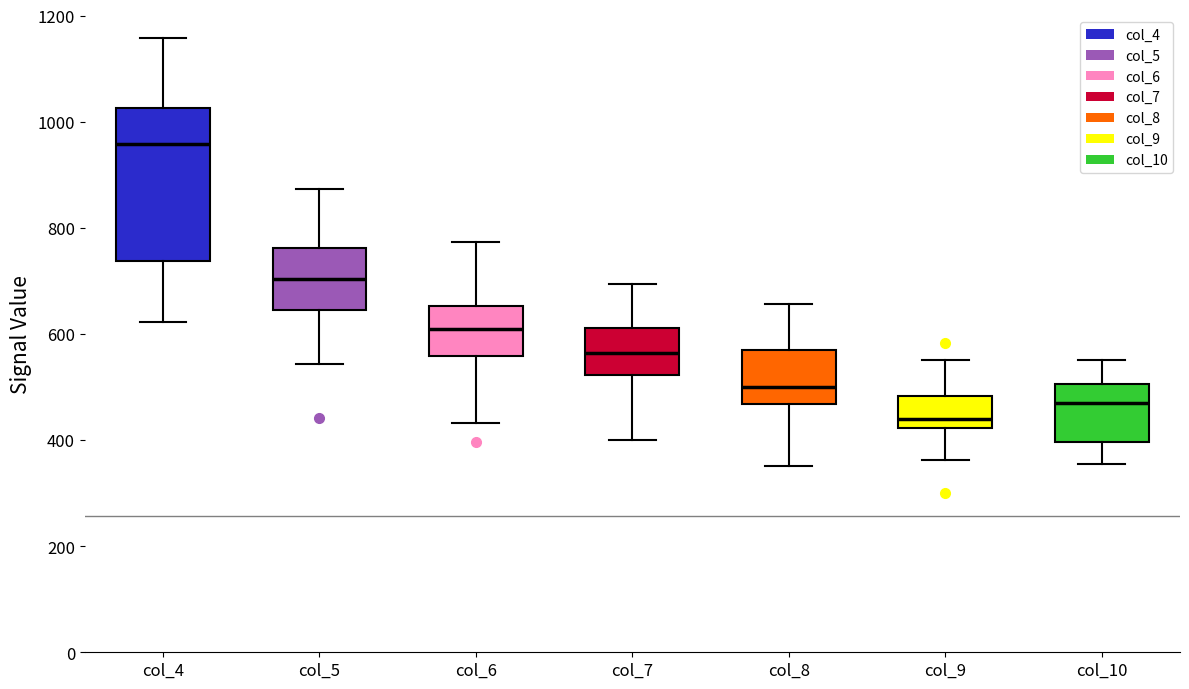

Where does the median line of the box for col_8 sit on the y-axis? The values are not printed on the chart, so give them approximately, as read against the axis.

500